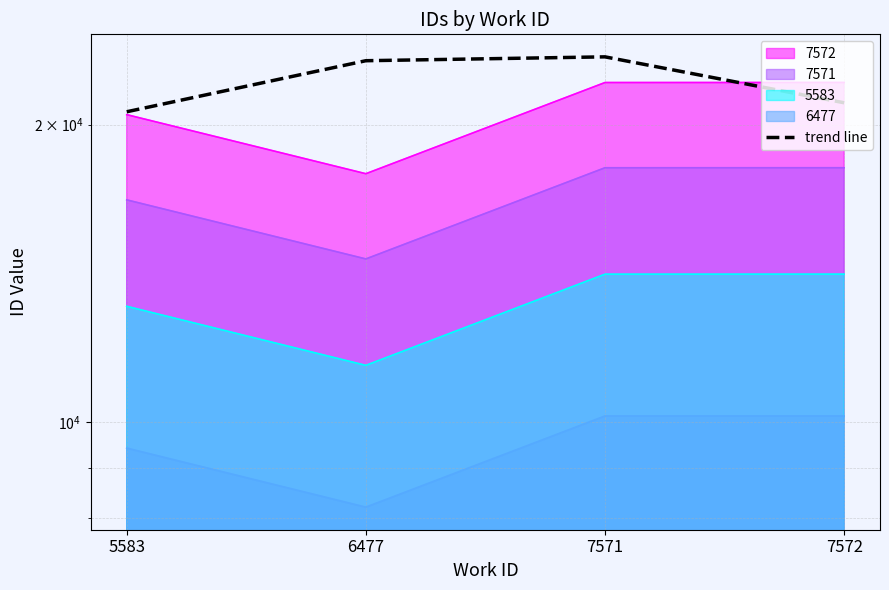

List the labels in order of value, largest first.

7571, 6477, 7572, 5583